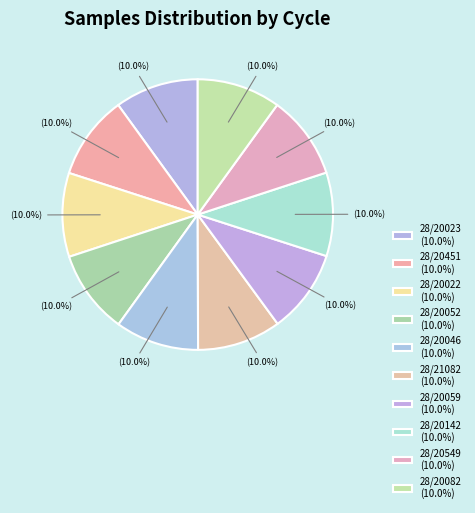

Rank the categories by value from highest to lowest.

28/20451, 28/20022, 28/21082, 28/20052, 28/20023, 28/20046, 28/20549, 28/20142, 28/20059, 28/20082